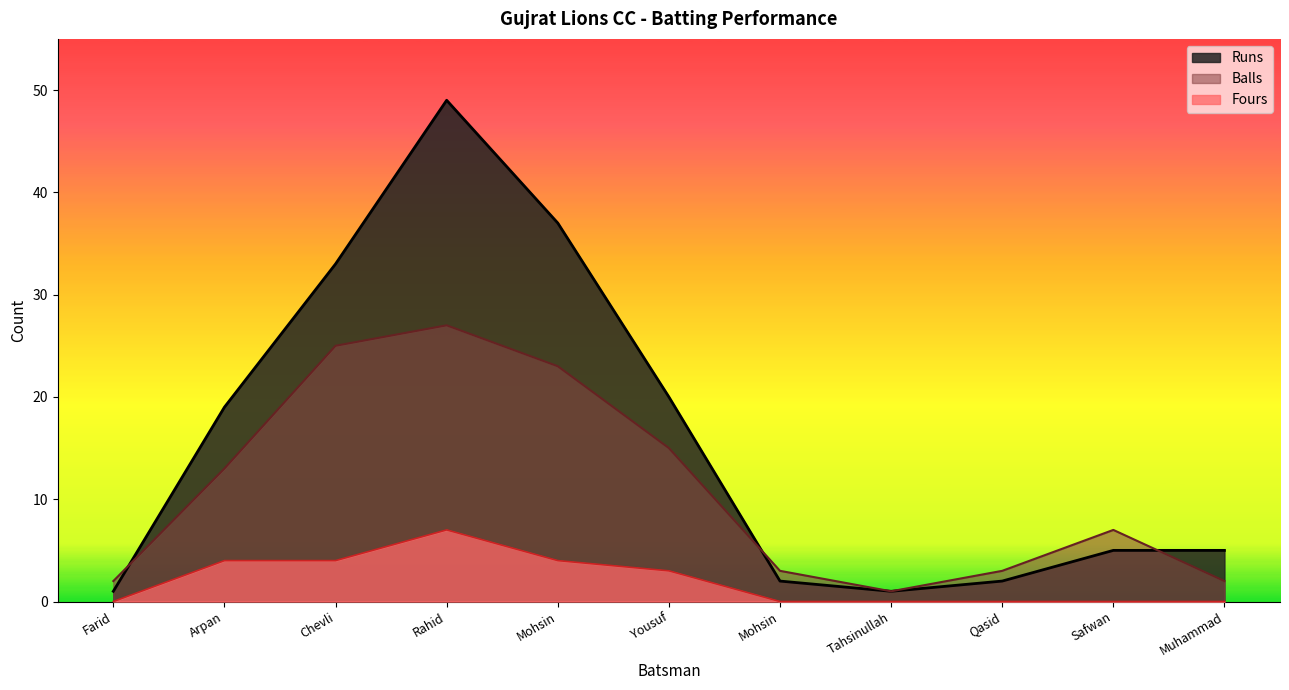

The value of Balls at Arpan is 5. True or false?

False